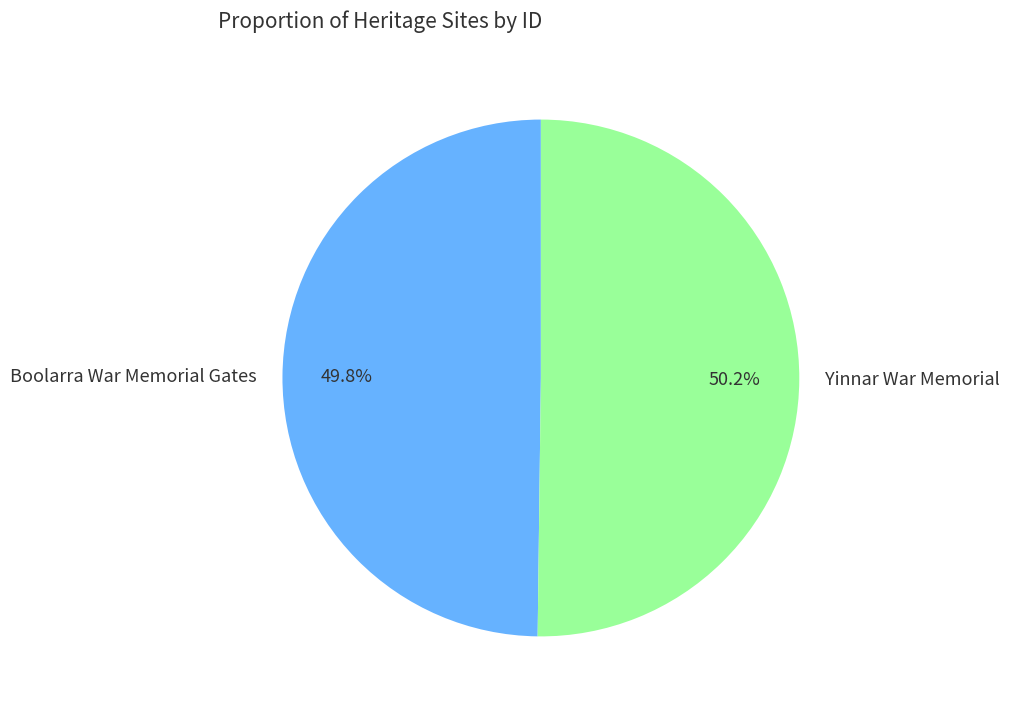

Approximately how many times larger is the value at Yinnar War Memorial compared to Boolarra War Memorial Gates?

1.0